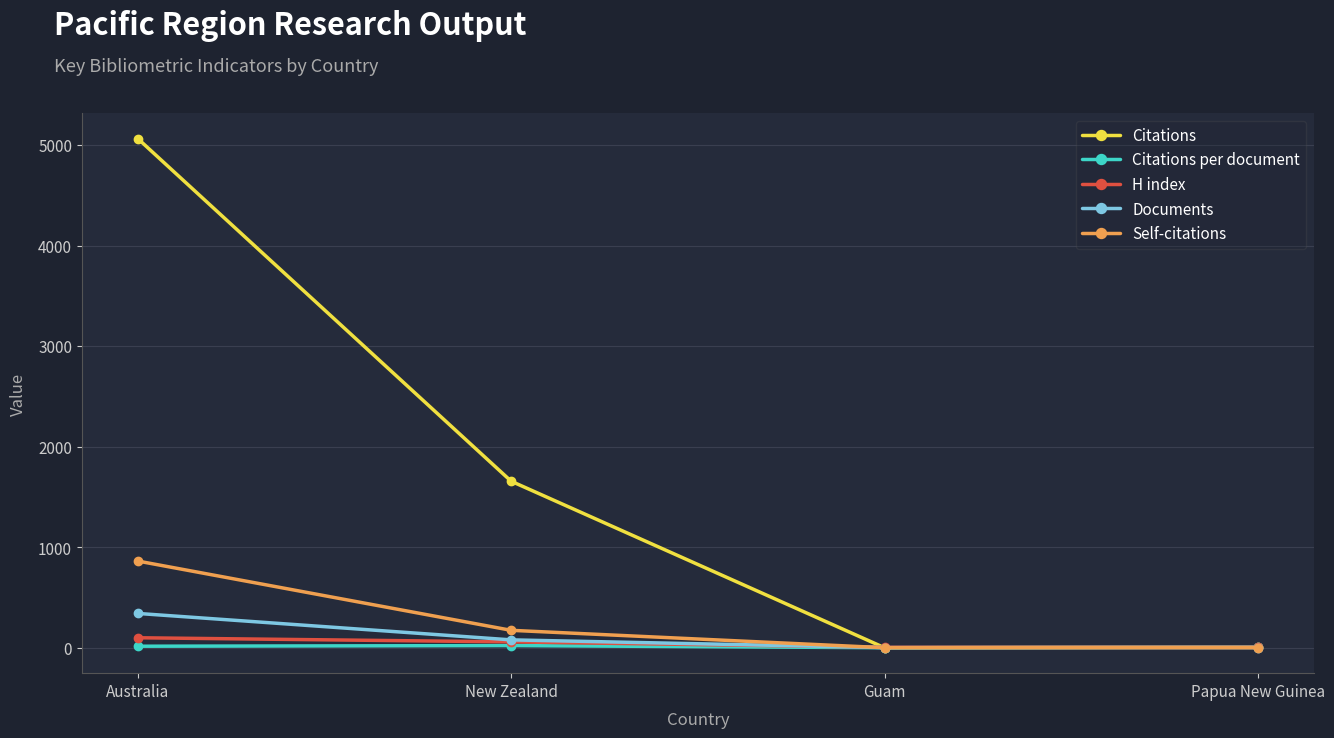

At which category is the sum across all series the highest?

Australia